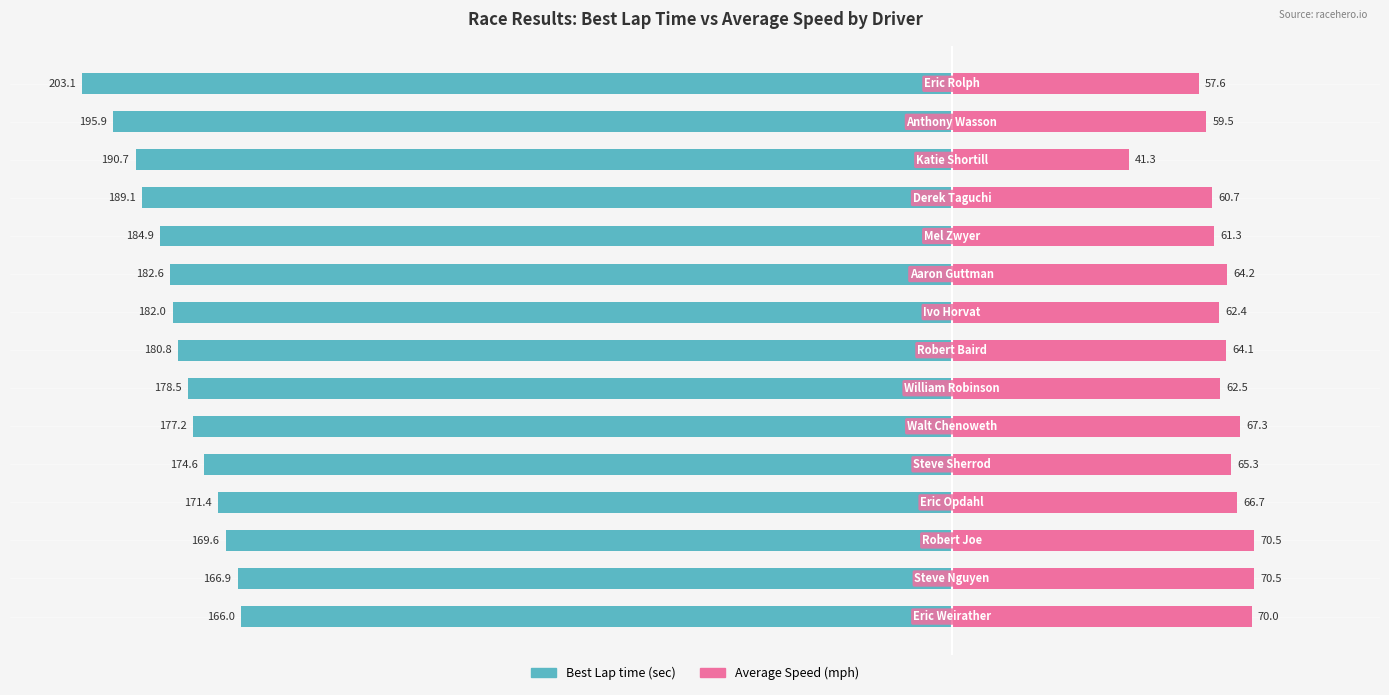

Rank the categories by Best Lap time value from highest to lowest.

0, 1, 2, 3, 4, 5, 6, 7, 8, 9, 10, 11, 12, 13, 14